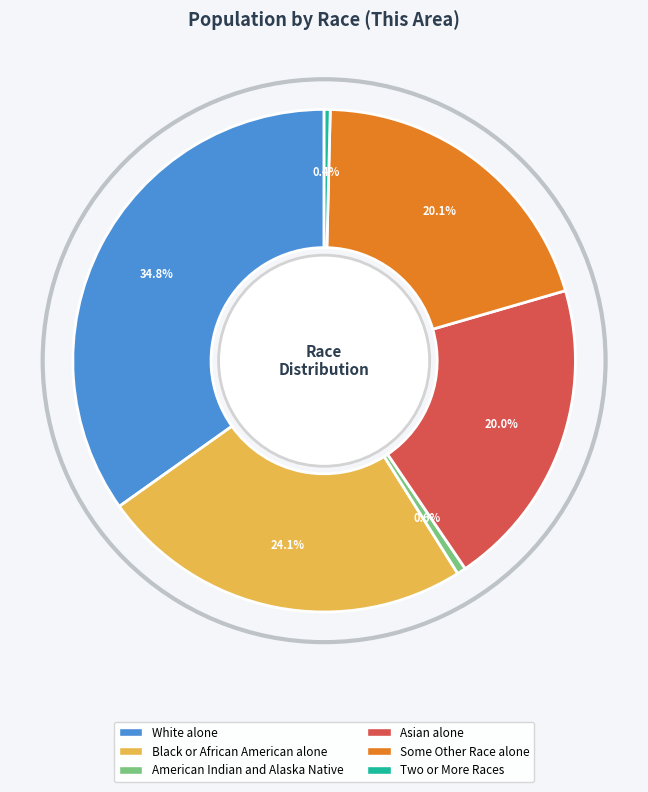

Is there any slice that represents more than half of the pie?

No